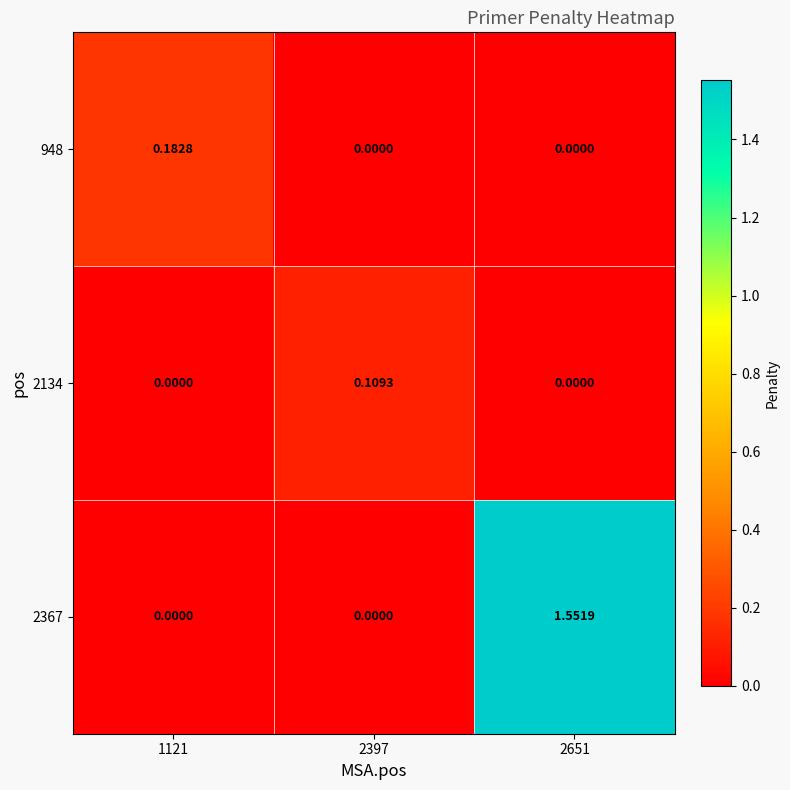

What is the greatest value displayed?

1.6